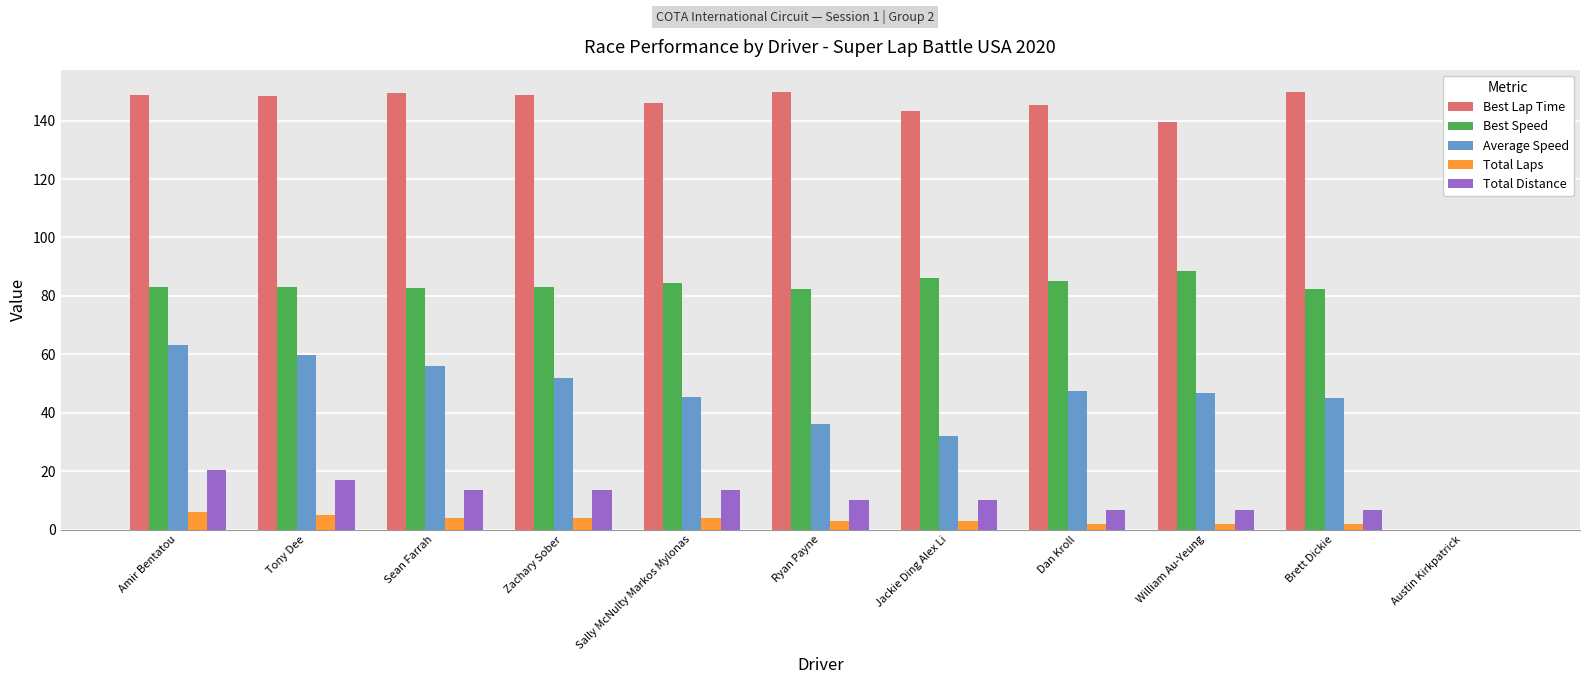

What is the difference between the Best Lap Time values at Dan Kroll and William Au-Yeung?

5.9